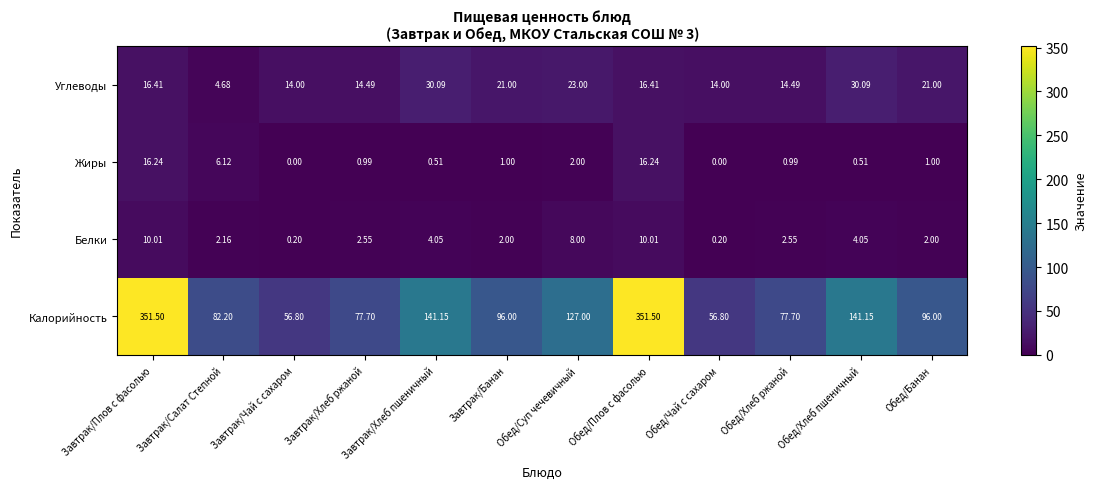

Where does the Углеводы series first go above 16?

Завтрак/Плов с фасолью